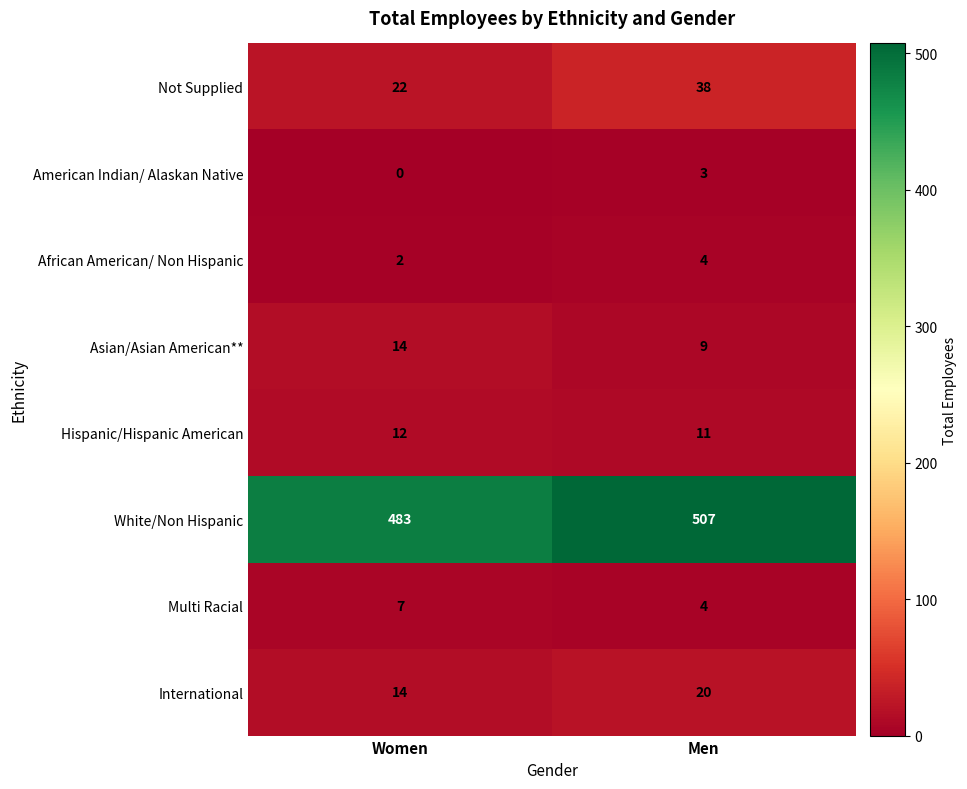

How many distinct data groups are displayed?

8